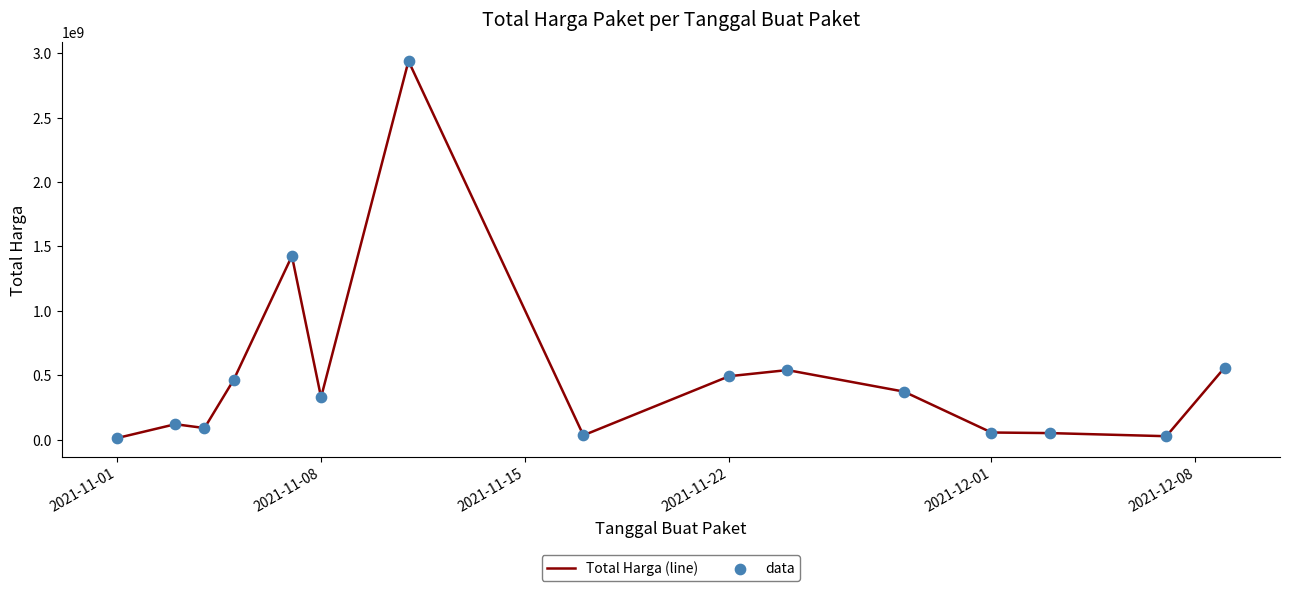

What is the maximum value shown in the chart?

2938963240